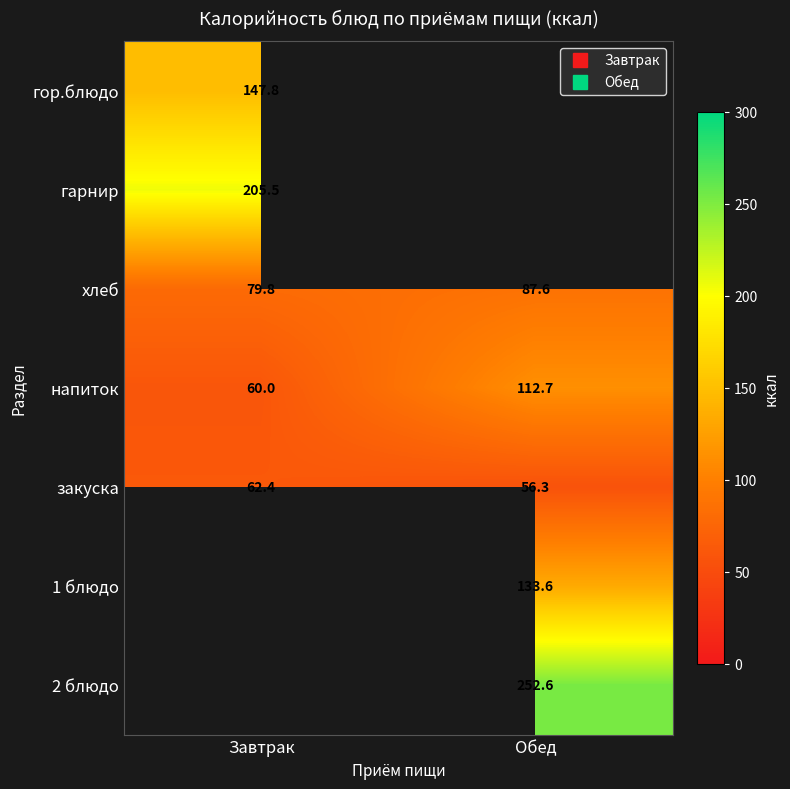

What is the minimum value for напиток?

60.0